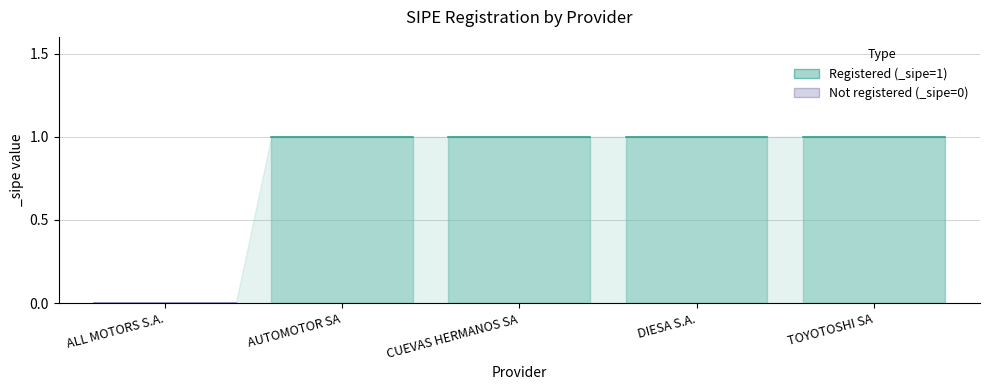

How many data points does each series have?

5